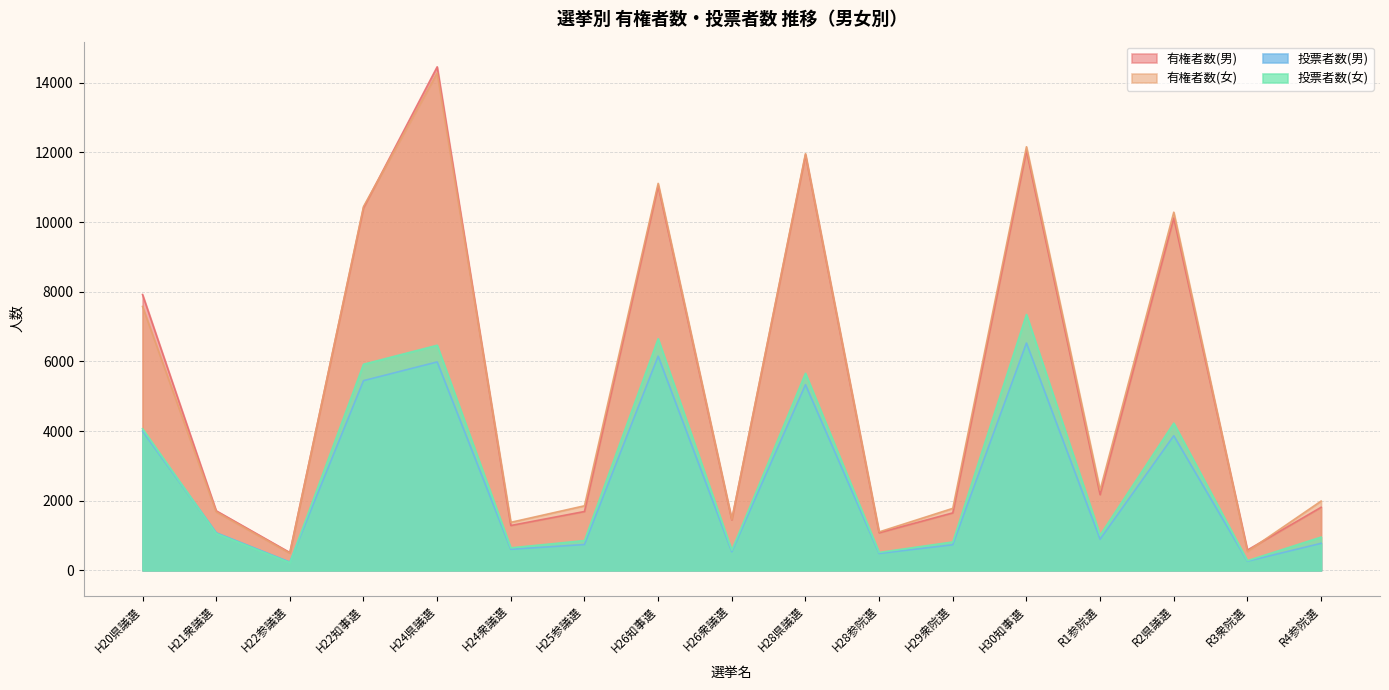

What are all the series names shown in the legend?

有権者数(男), 有権者数(女), 投票者数(男), 投票者数(女)